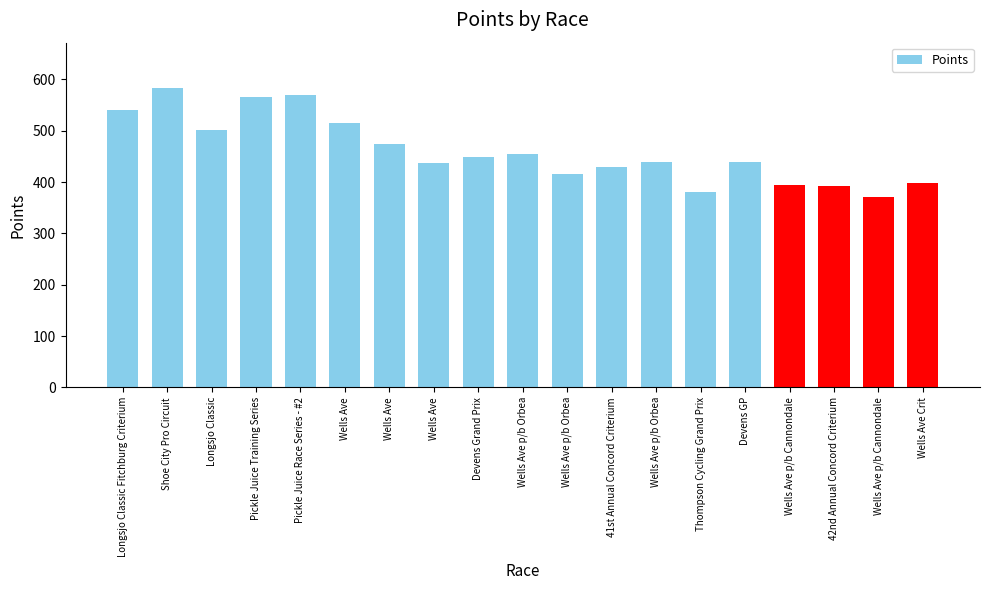

Does the chart contain any negative values?

No